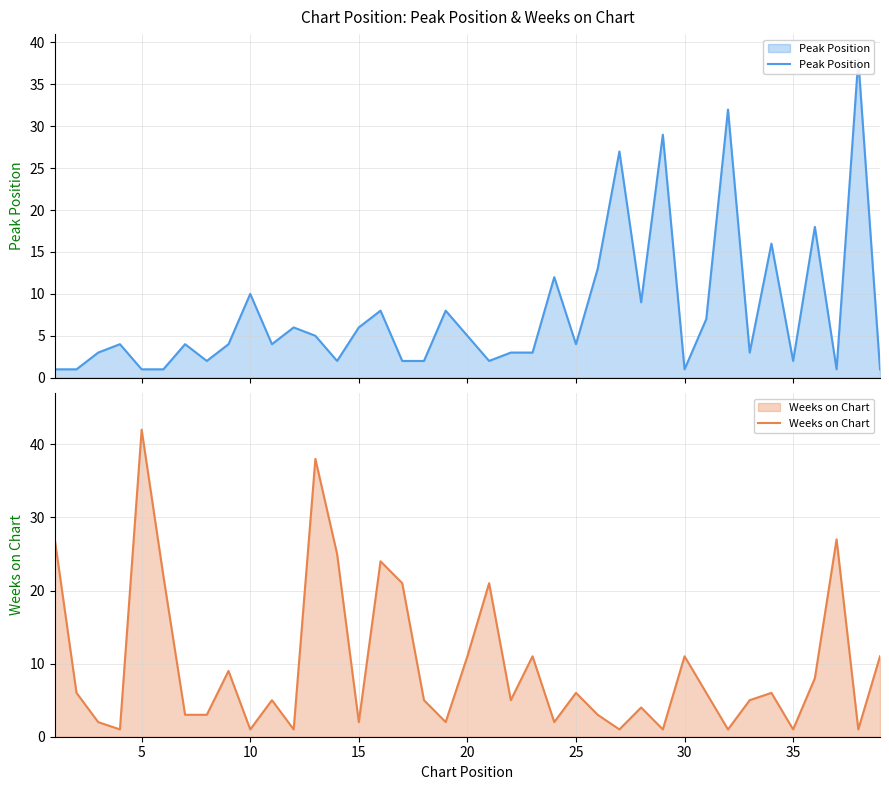

True or false: Weeks on Chart has a value of 11 at 30.

True